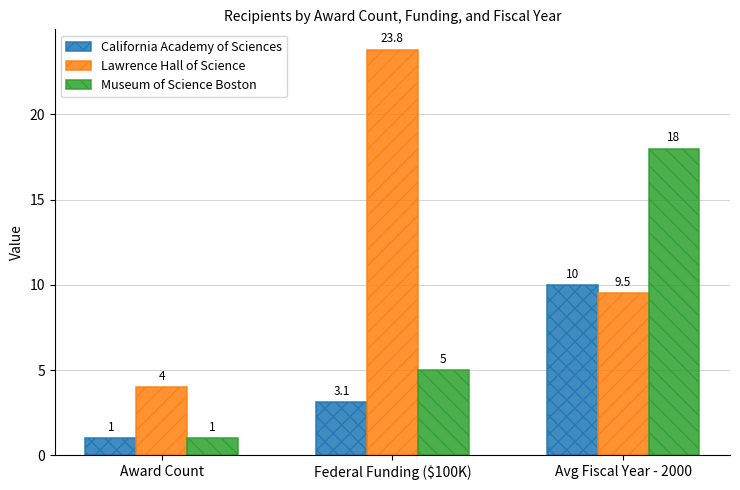

Count the California Academy of Sciences values in the range 1 to 10.

3